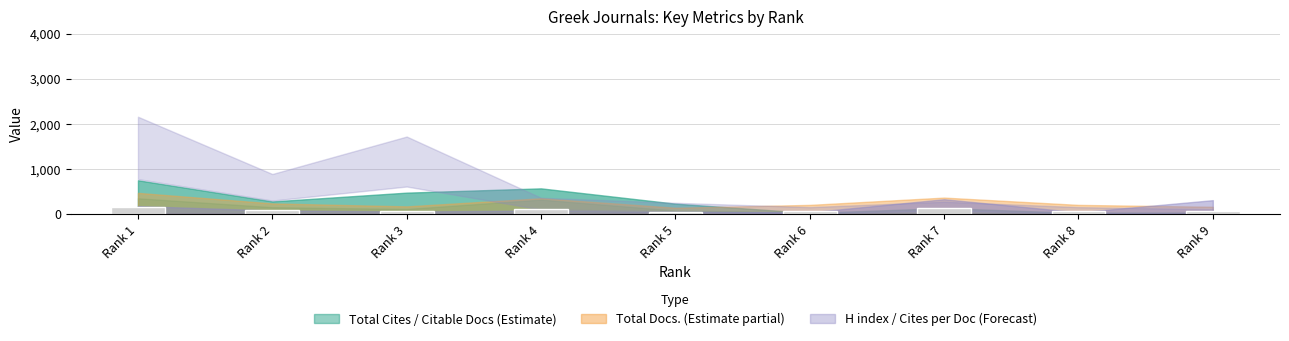

What is the value of the 4th bar from the left?

115